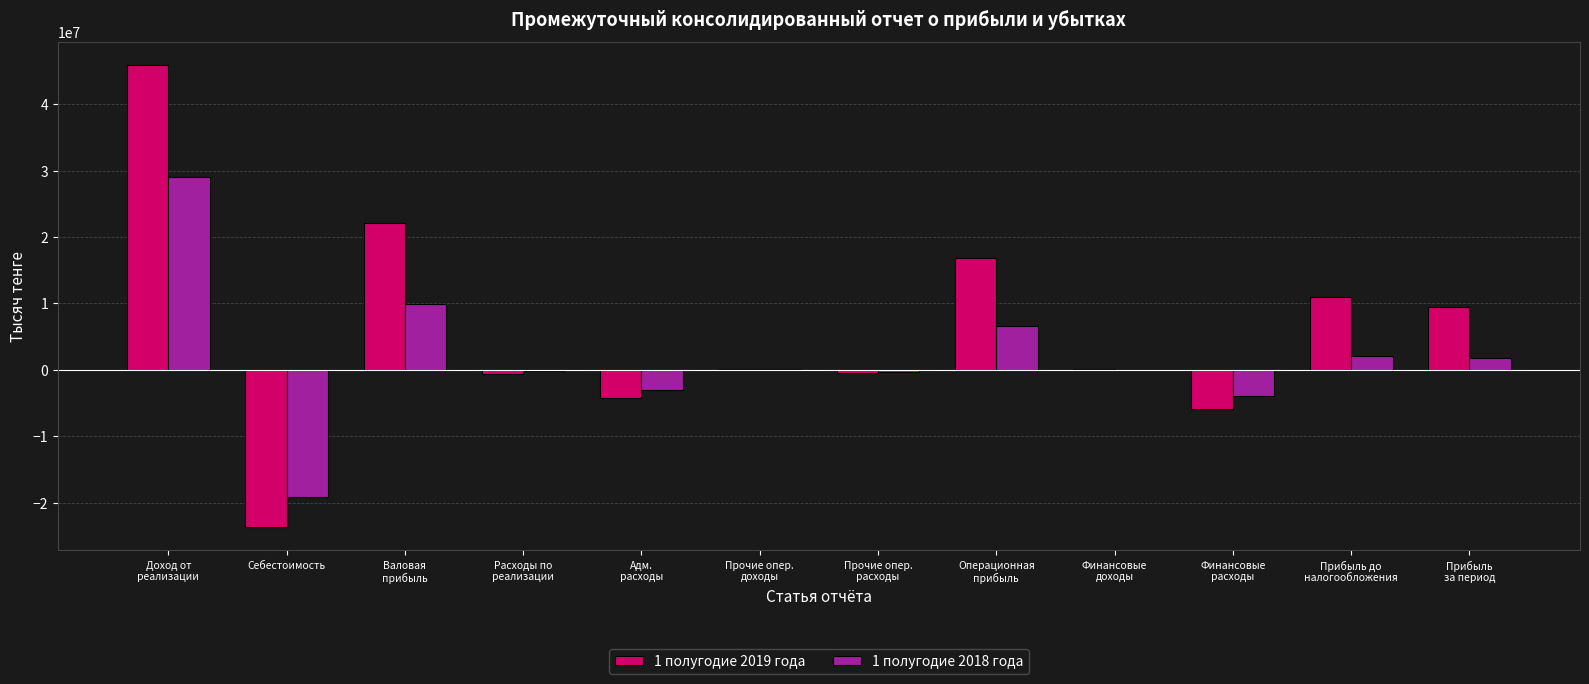

What are all the series names shown in the legend?

1 полугодие 2019 года, 1 полугодие 2018 года